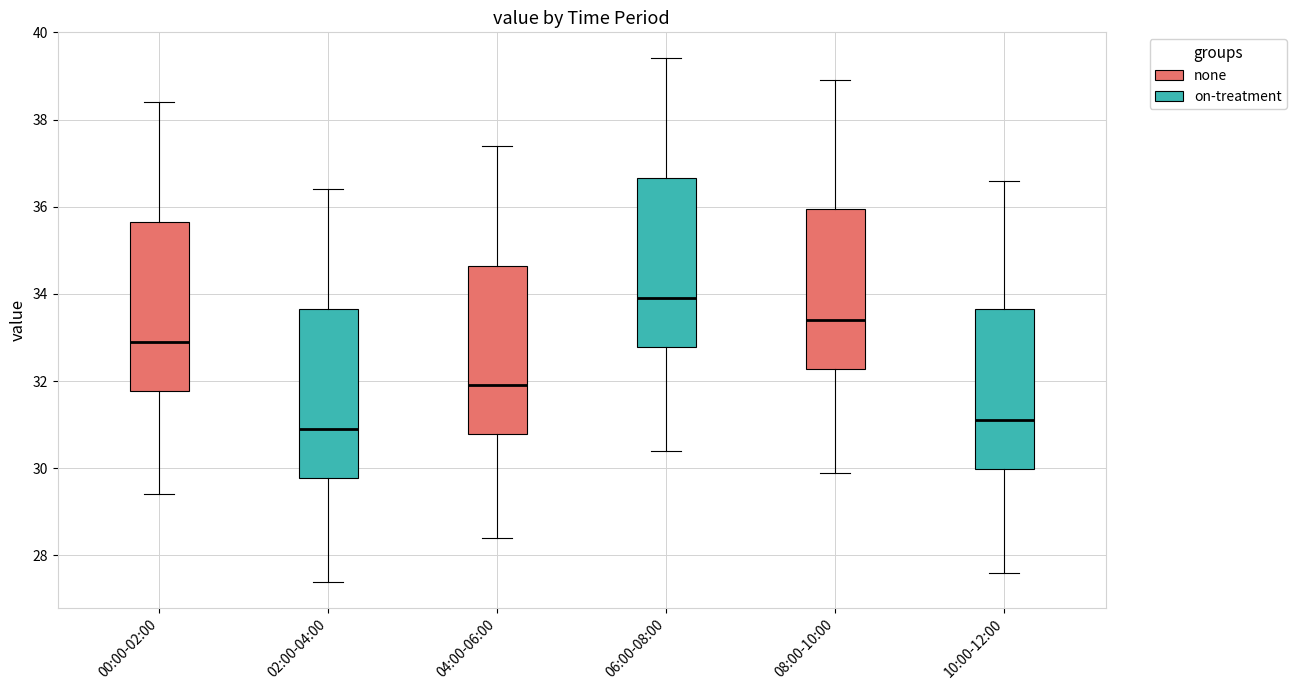

Which box has the highest median line?

06:00-08:00